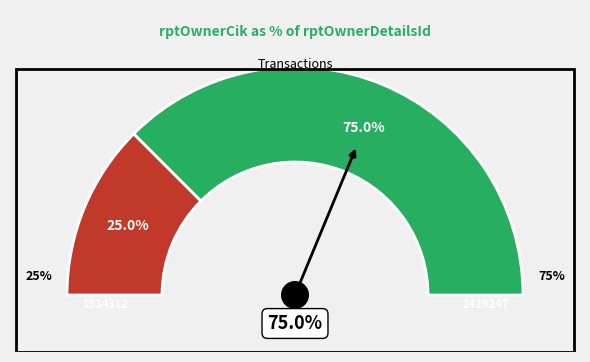

To the nearest percent, what percentage of the pie is 1429247?

75%